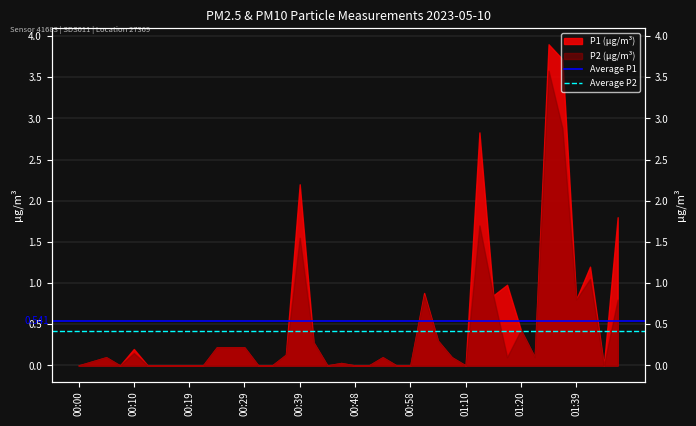

Which series has the largest total across all categories?

Average P1